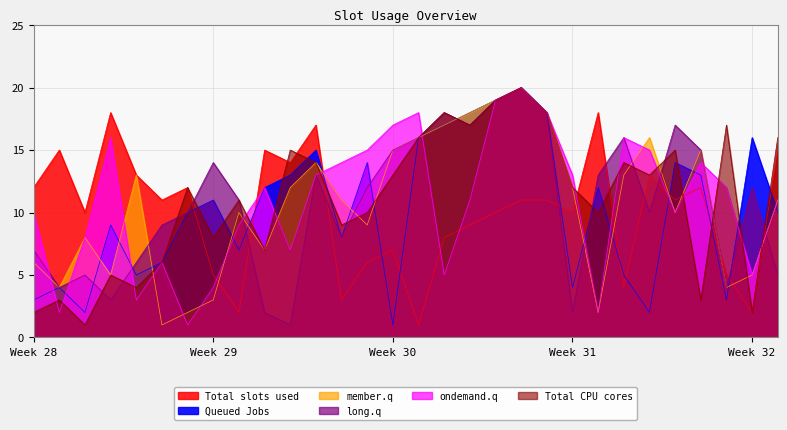

Which series has the widest spread of values?

Queued Jobs